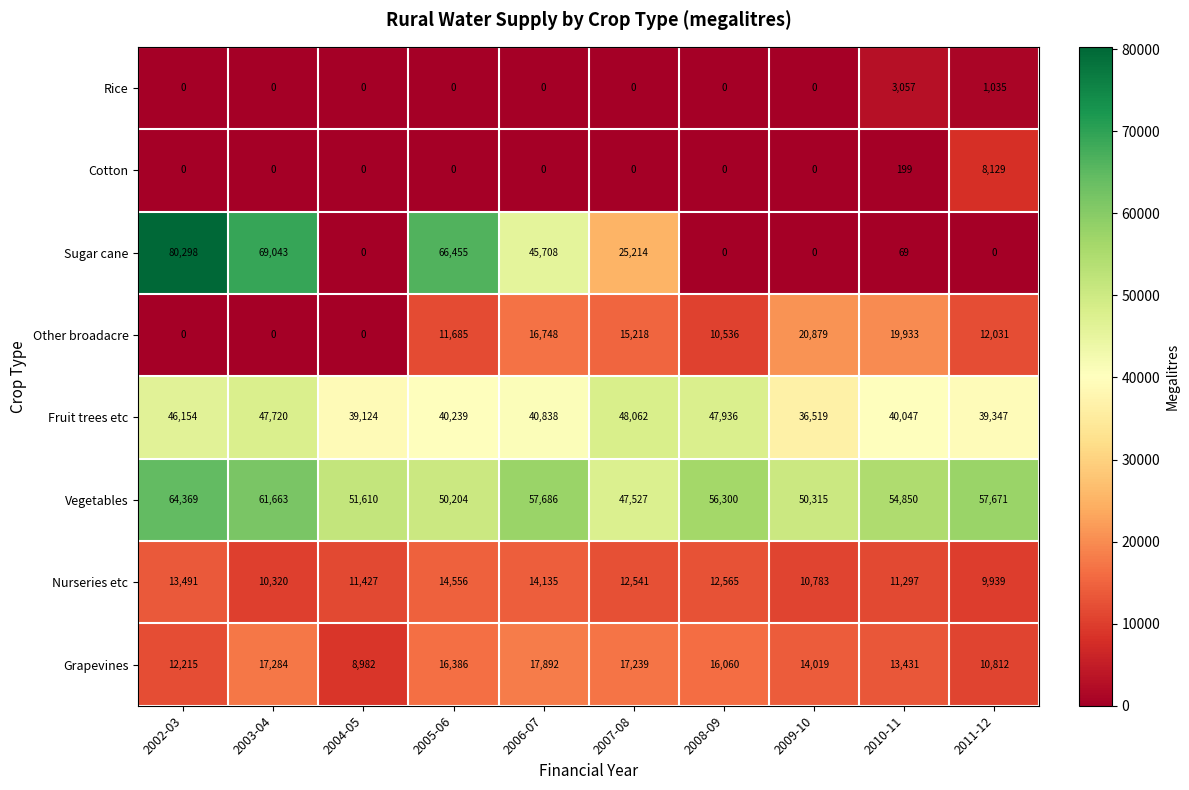

What is the average value of the Rice series?

409